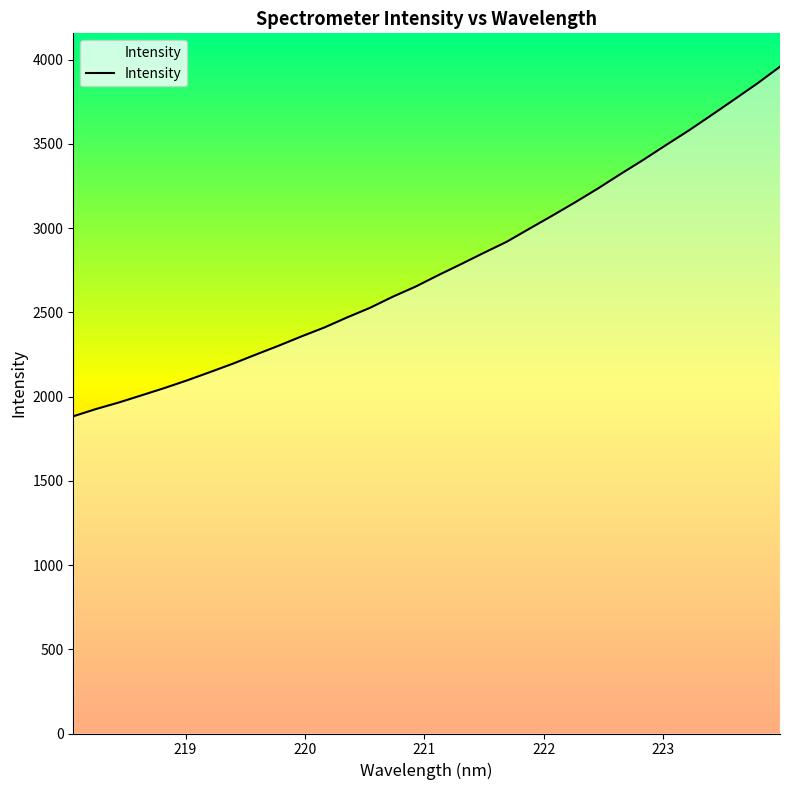

What is the difference between the maximum and minimum values?

2075.0